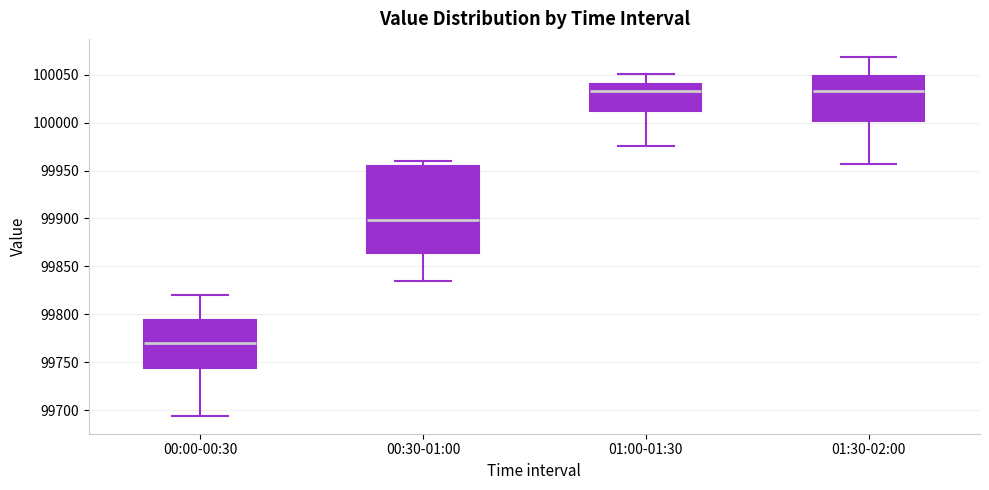

Where is the upper edge of the box for 01:30-02:00 on the y-axis? The values are not printed on the chart, so give them approximately, as read against the axis.

100050